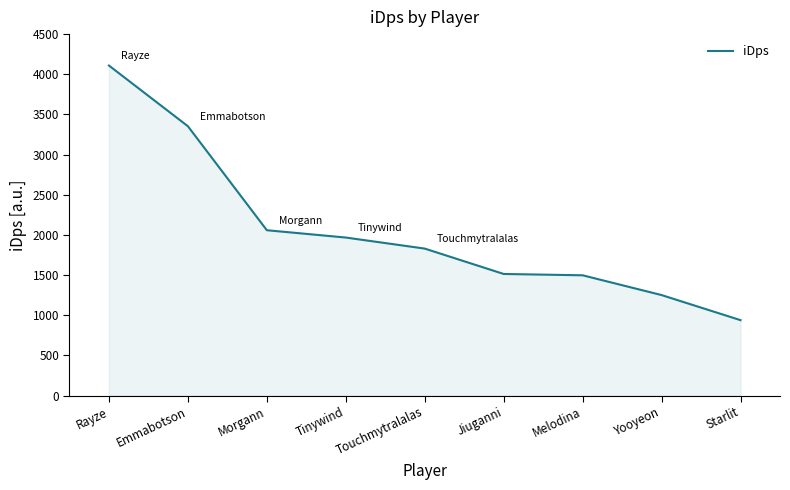

Read the value at Starlit.

939.4